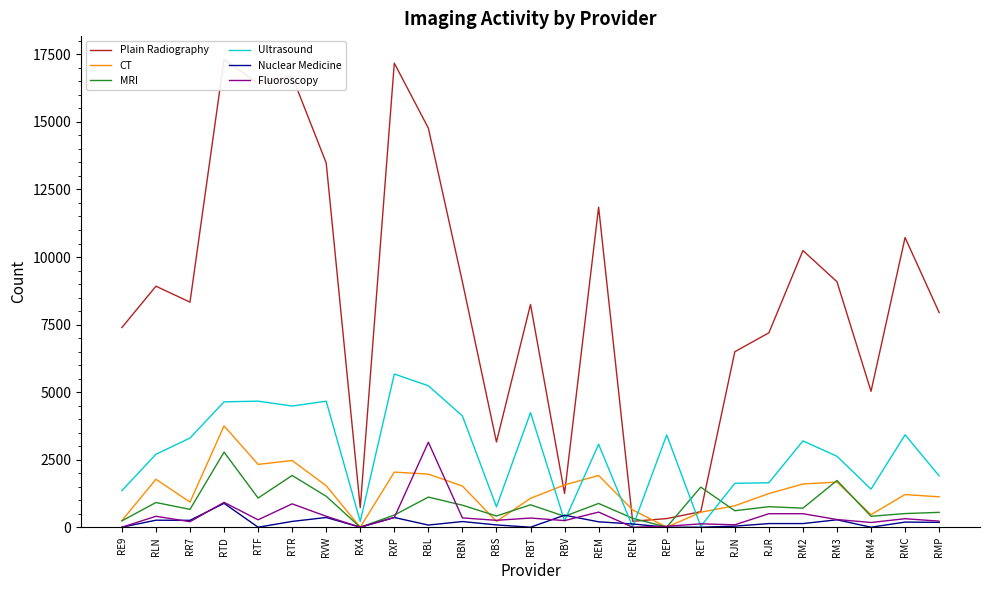

True or false: Plain Radiography has a value of 8920 at RLN.

True